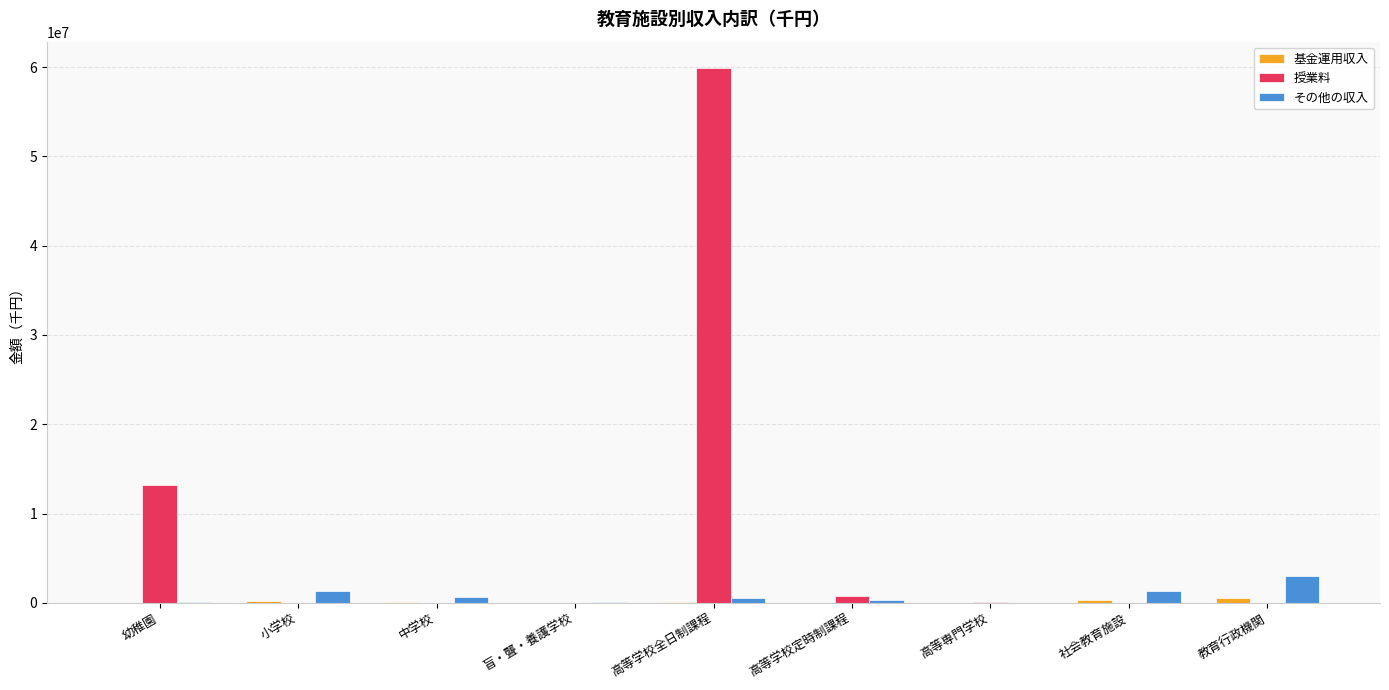

How many groups of bars are there?

9